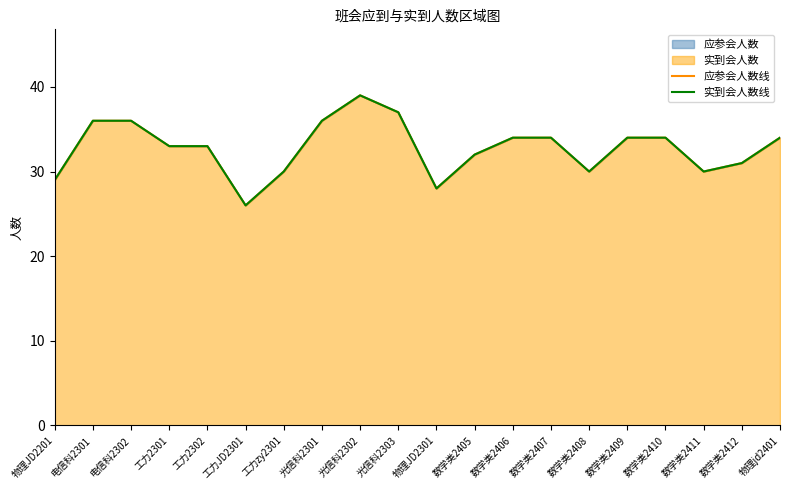

How many data points in 应参会人数线 are less than 34?

10